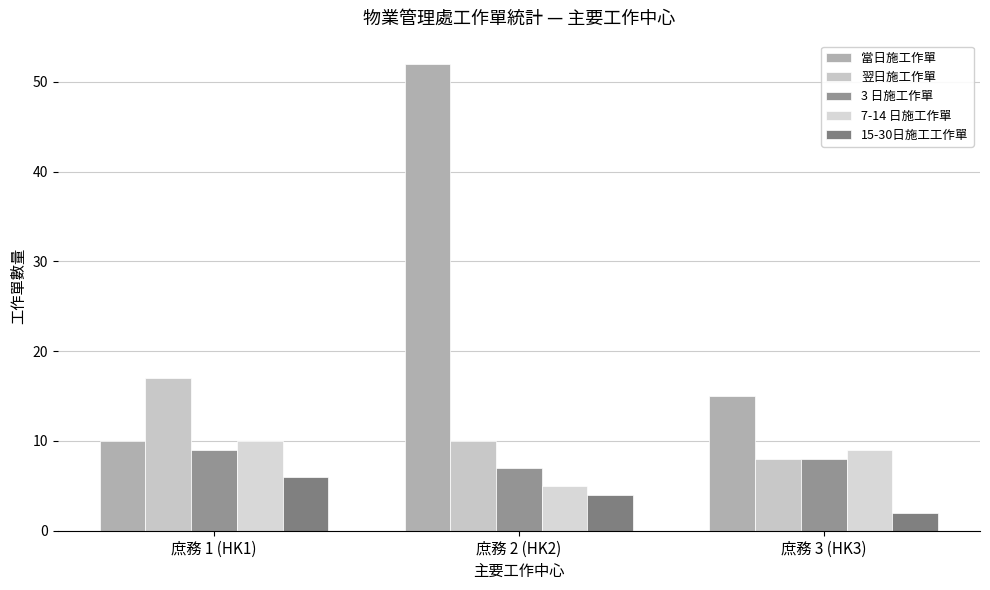

List the labels in order of 翌日施工作單 value, largest first.

庶務 1 (HK1), 庶務 2 (HK2), 庶務 3 (HK3)